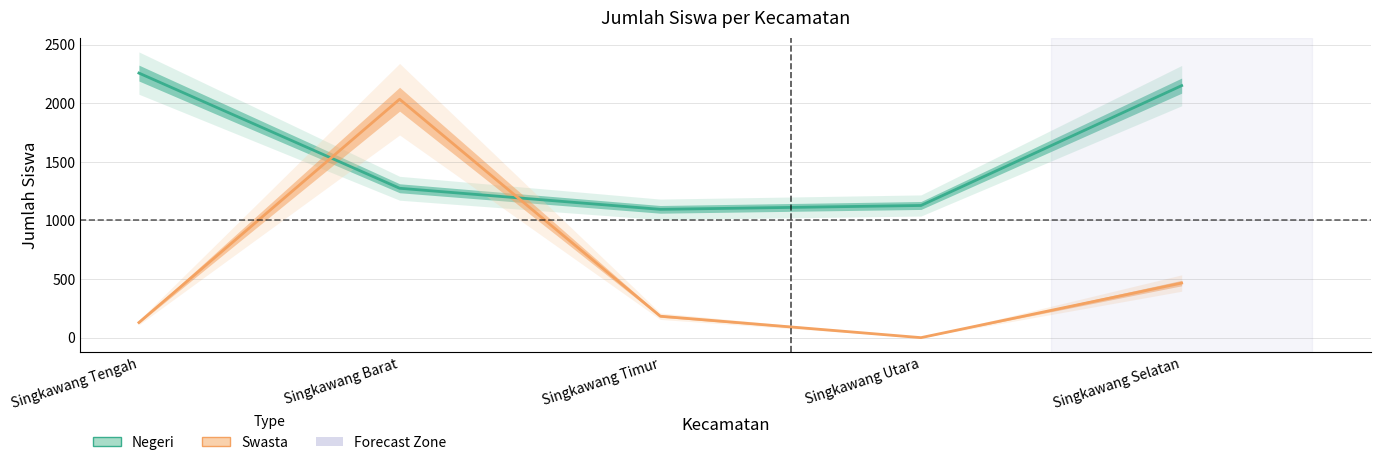

Rank the categories by Negeri value from lowest to highest.

Singkawang Timur, Singkawang Utara, Singkawang Barat, Singkawang Selatan, Singkawang Tengah